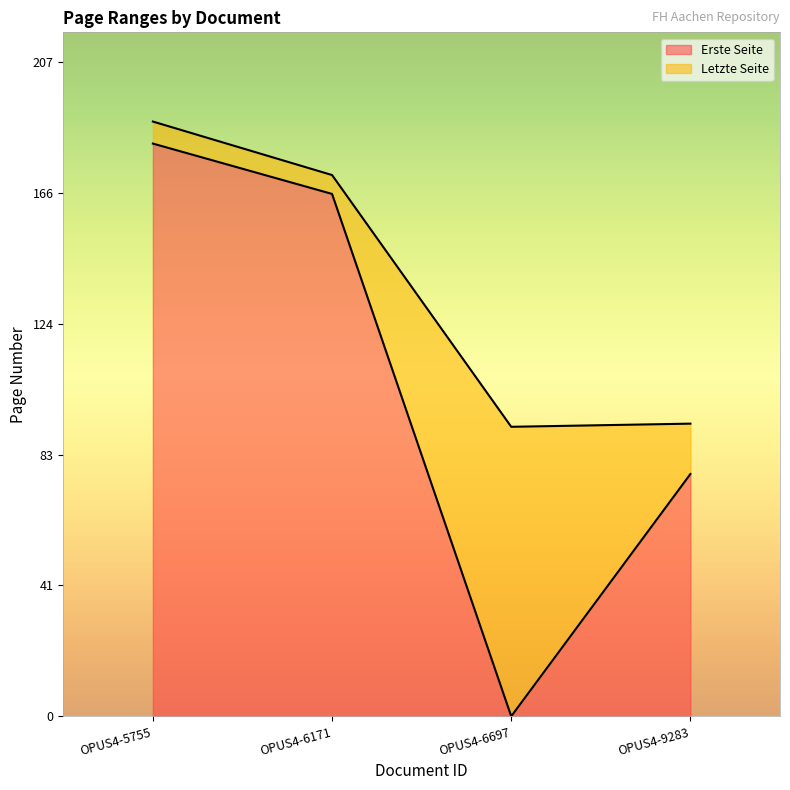

At which label is Letzte Seite closest to 140?

OPUS4-6171